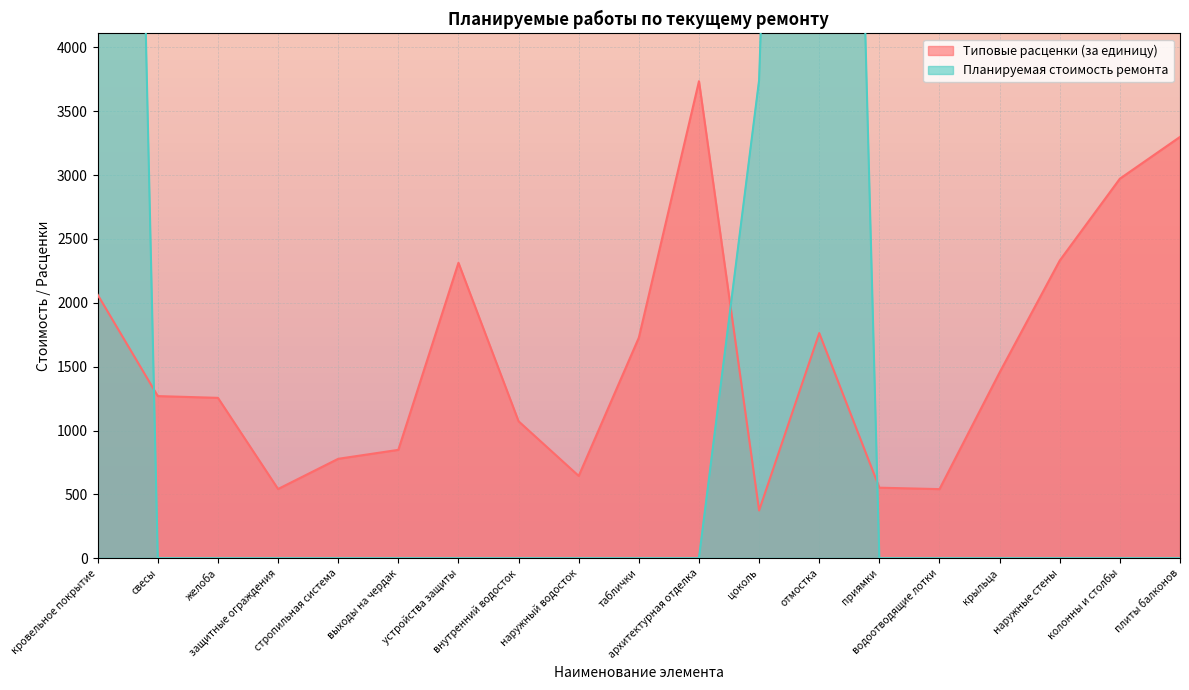

True or false: Типовые расценки (за единицу) has a value of 171.7 at защитные ограждения.

False